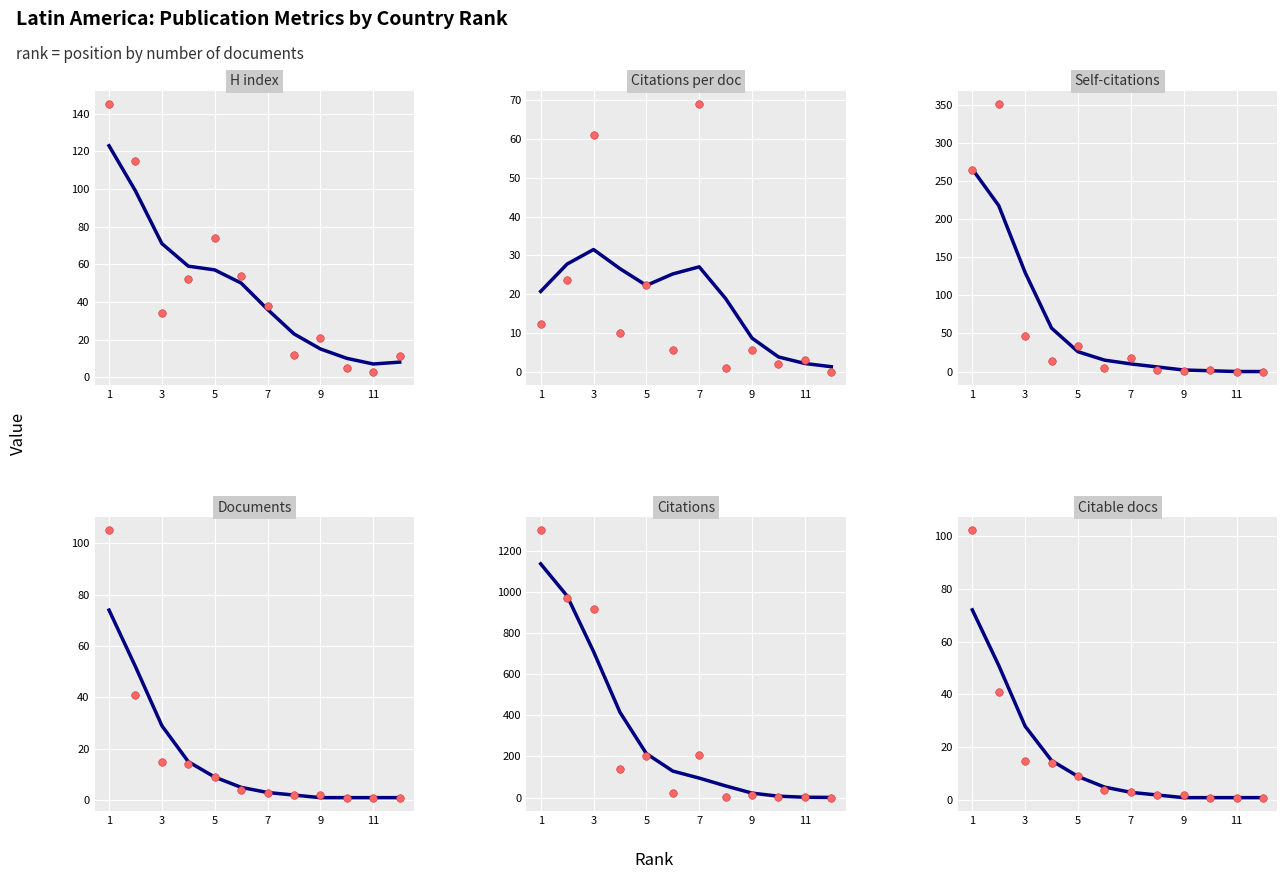

Is the value of Self-citations at 11 greater than the value of Citations per document at 11?

No